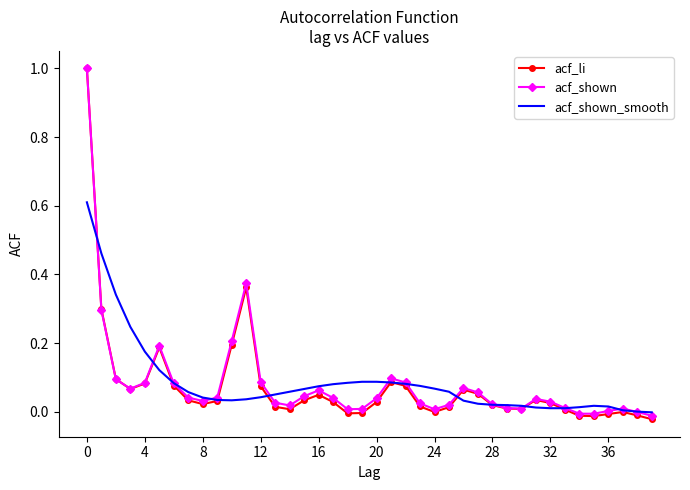

Which series has the largest range (max minus min)?

acf_li